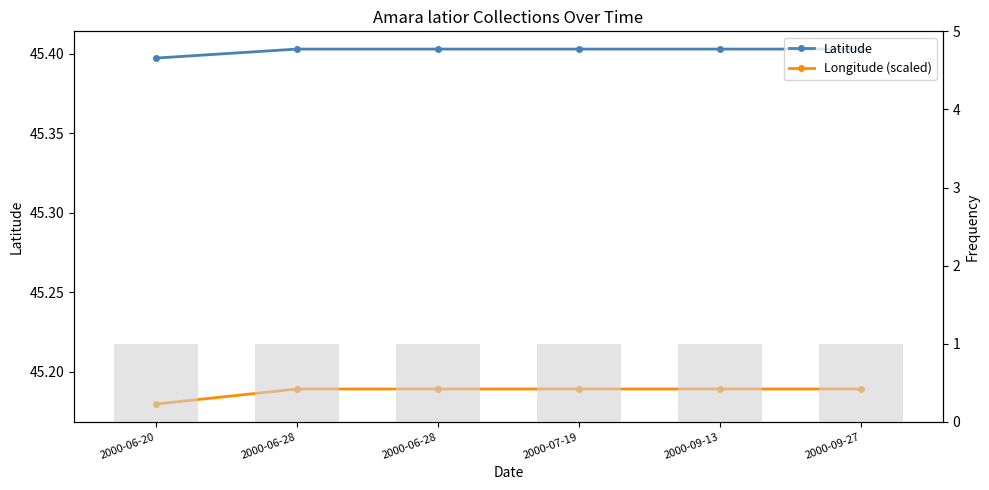

Is the value of Latitude at 2000-06-28 greater than the value of Count at 2000-07-19?

Yes